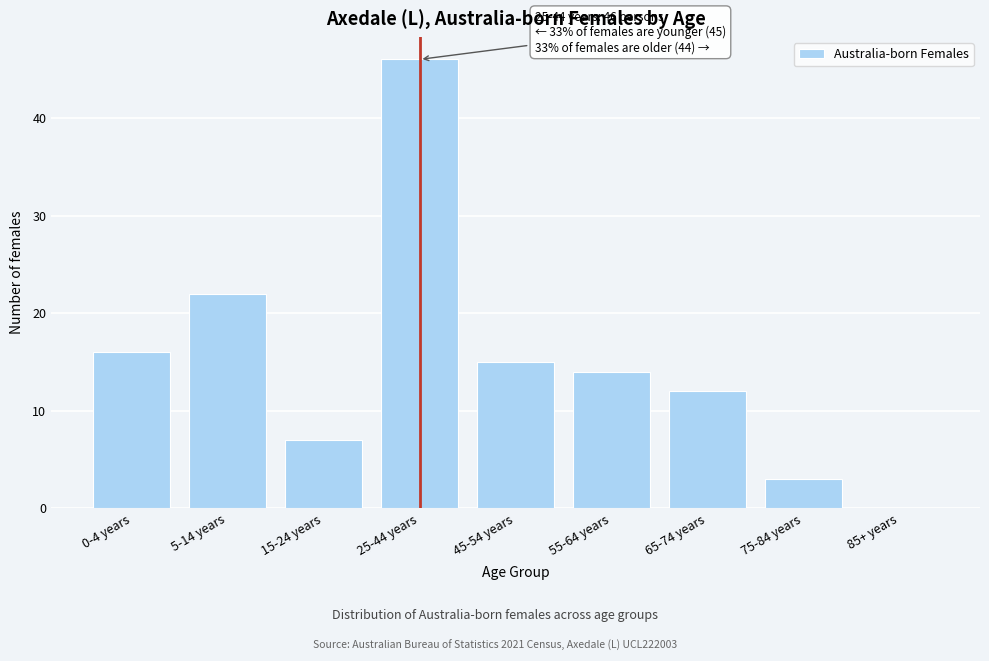

Reading left to right, what are all the values shown in this chart?

0-4 years=16	5-14 years=22	15-24 years=7	25-44 years=46	45-54 years=15	55-64 years=14	65-74 years=12	75-84 years=3	85+ years=0